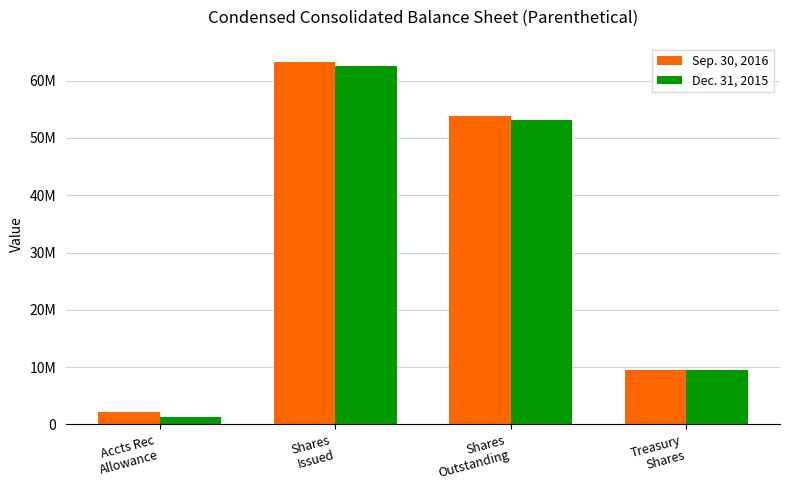

Rank the series by their average value, from highest to lowest.

Sep. 30, 2016, Dec. 31, 2015